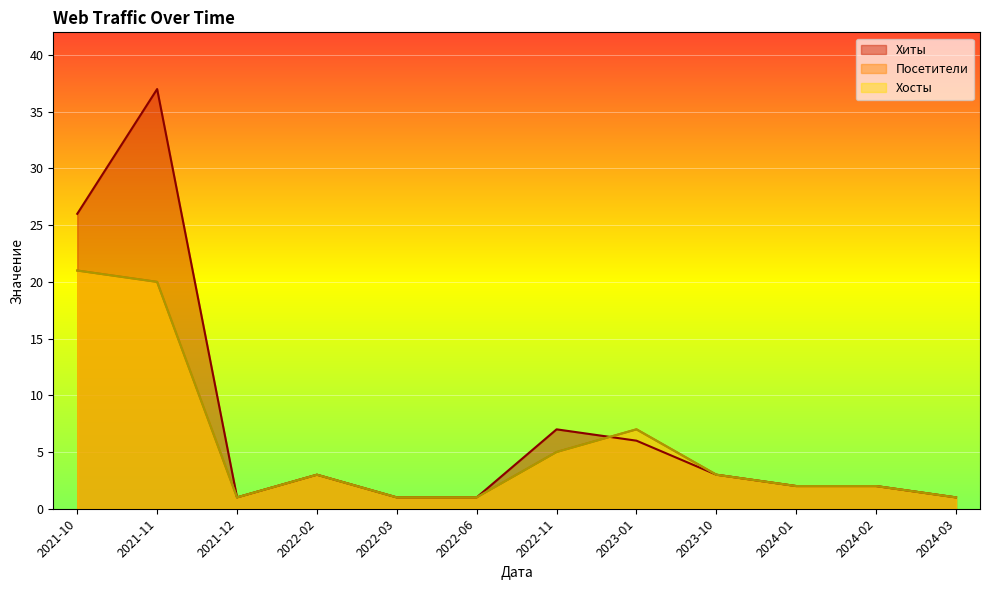

At how many categories does at least one series exceed 1?

8